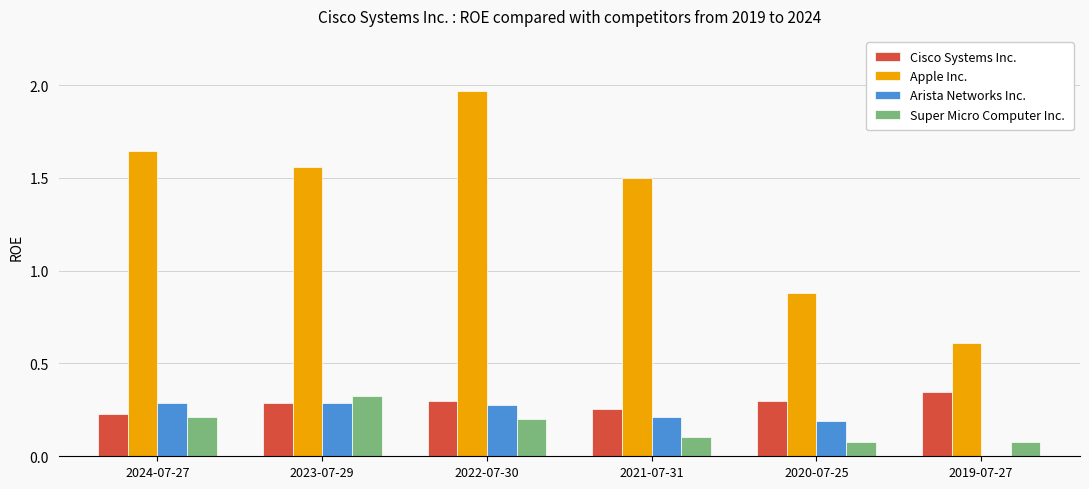

What is the total value across all series at 2022-07-30?

2.7